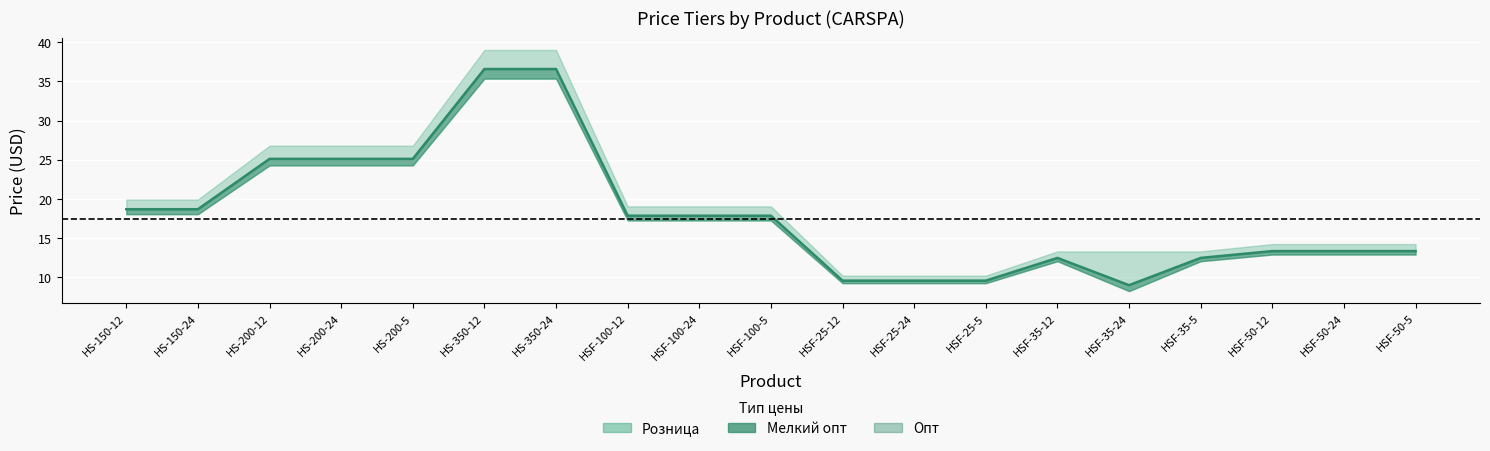

Between HS-150-24 and HS-200-12, which is larger?

HS-200-12